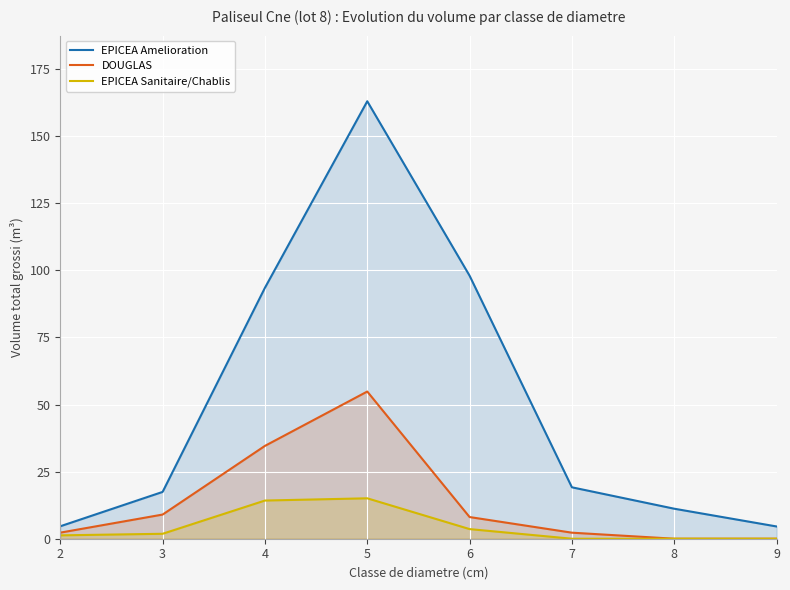

Reading right to left, extract all data points from this chart.

EPICEA Amelioration: 4.6	11.2	19.2	98.0	163.0	93.5	17.4	4.6
DOUGLAS: 0.0	0.0	2.2	8.1	54.8	34.6	9.0	2.3
EPICEA Sanitaire/Chablis: 0.0	0.0	0.0	3.6	15.1	14.2	1.8	1.3